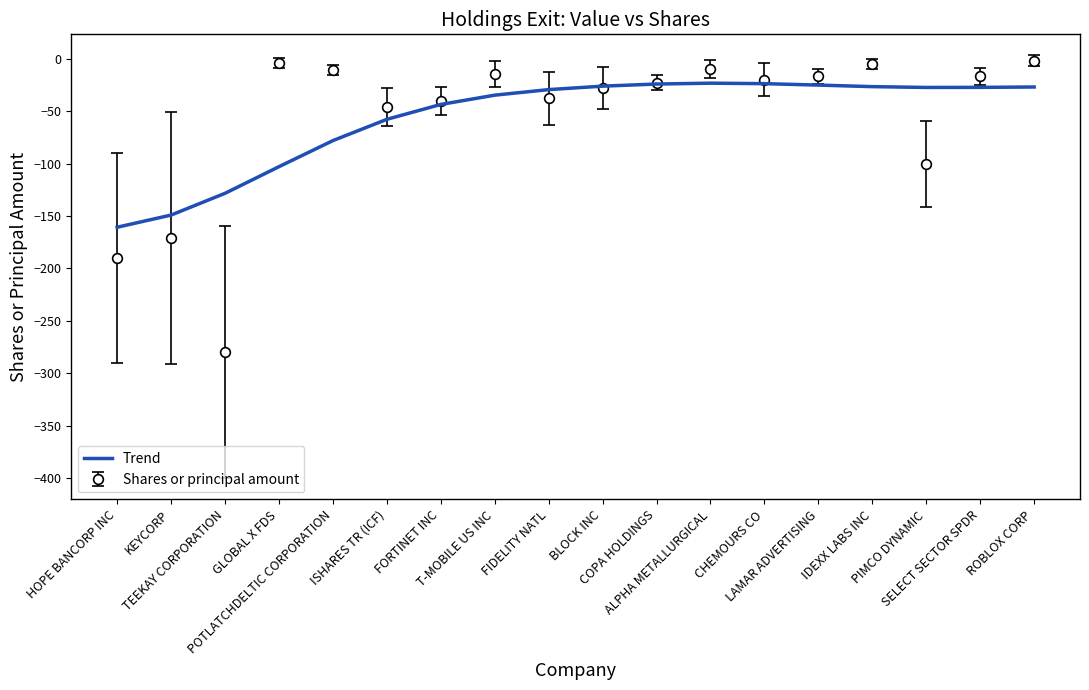

What is the maximum value for Trend?

-23.4